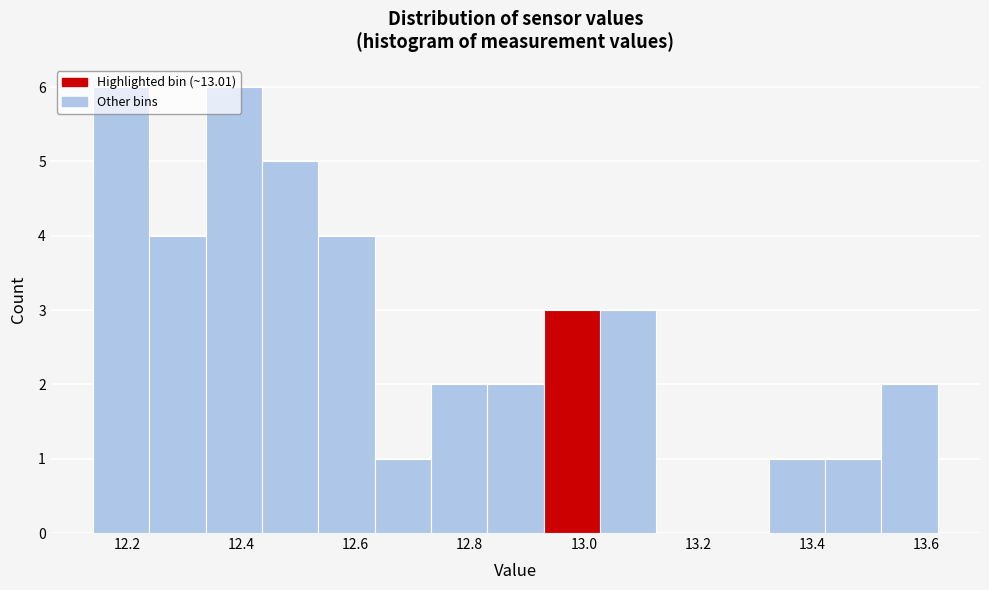

Reading left to right, transcribe this chart: for each bar, give the range it covers on the x-axis and its height. Neither the bar edges nor the heights are printed on the chart, so give them approximately, as read against the axes.

12.14 to 12.24: 6
12.24 to 12.34: 4
12.34 to 12.44: 6
12.44 to 12.54: 5
12.54 to 12.64: 4
12.64 to 12.74: 1
12.74 to 12.84: 2
12.84 to 12.92: 2
12.92 to 13.02: 3
13.02 to 13.12: 3
13.12 to 13.22: 0
13.22 to 13.32: 0
13.32 to 13.42: 1
13.42 to 13.52: 1
13.52 to 13.62: 2